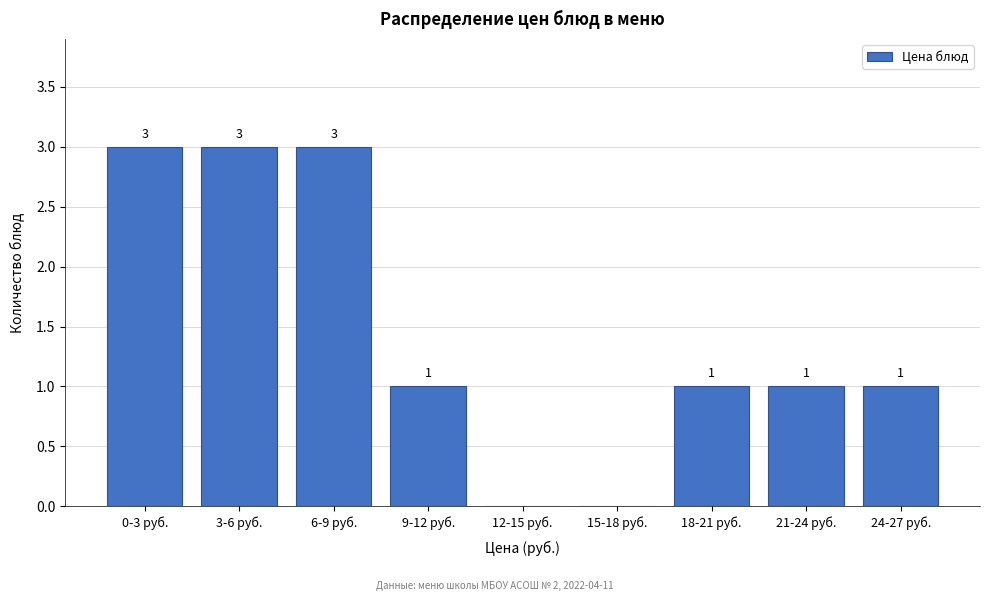

Reading left to right, list all the values displayed in this chart.

0-3 руб.=3	3-6 руб.=3	6-9 руб.=3	9-12 руб.=1	12-15 руб.=0	15-18 руб.=0	18-21 руб.=1	21-24 руб.=1	24-27 руб.=1